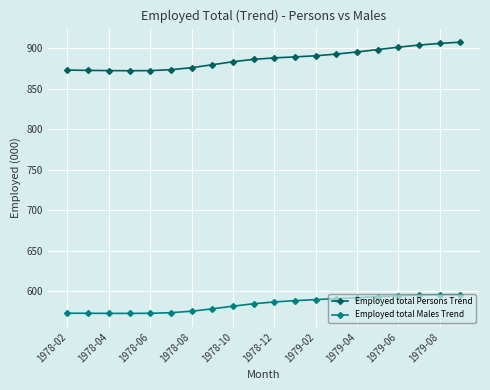

Which series has the largest total across all categories?

Employed total Persons Trend